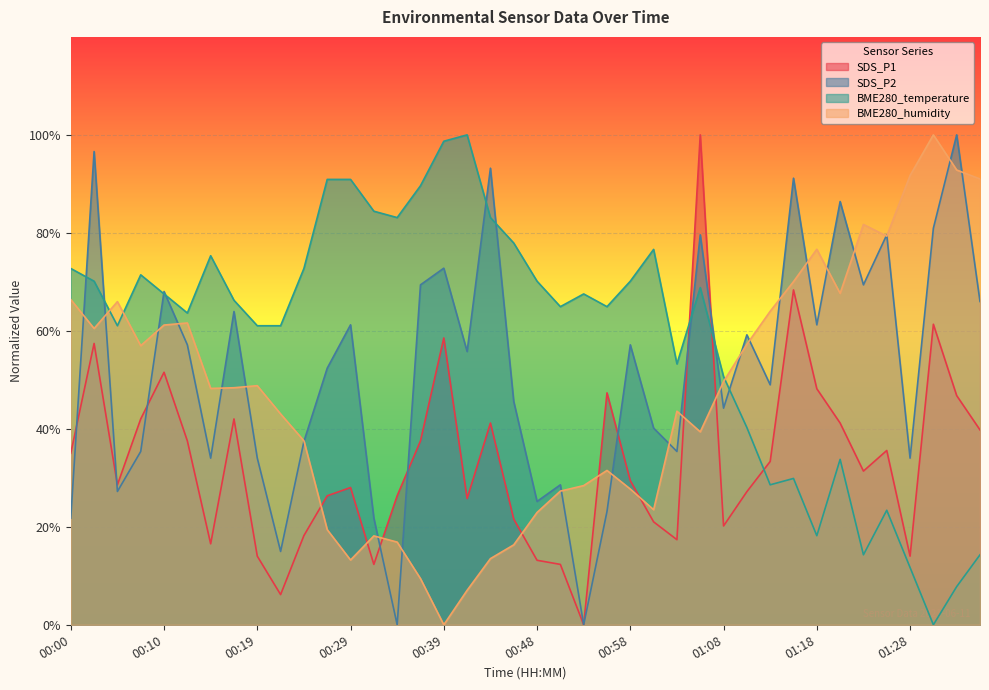

After their last crossing, which series has the higher values: SDS_P2 or BME280_temperature?

SDS_P2